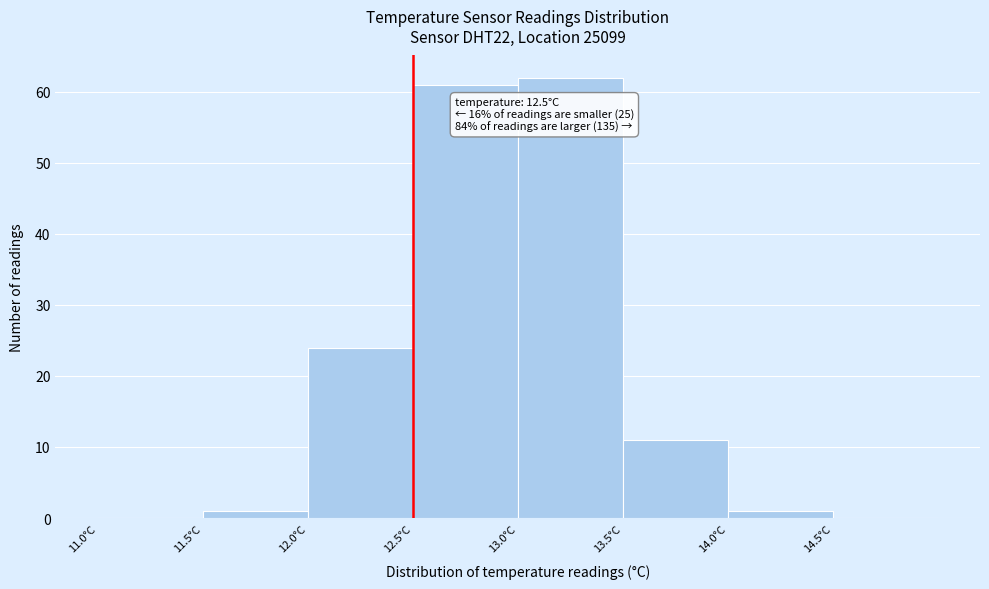

Over which range of the x-axis is the bar tallest?

13.0 to 13.5